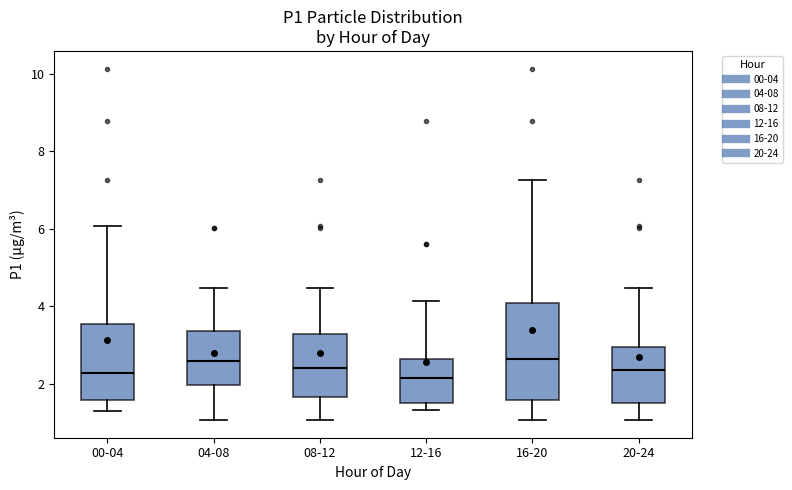

Reading left to right, read every box against the y-axis: the position of its median line, the range the box covers, and the ends of its whiskers. The values are not printed on the chart, so give them approximately, as read against the axis.

00-04: median 2.2, box 1.6 to 3.6, whiskers 1.4 to 6.0
04-08: median 2.6, box 2.0 to 3.4, whiskers 1.0 to 4.4
08-12: median 2.4, box 1.6 to 3.2, whiskers 1.0 to 4.4
12-16: median 2.2, box 1.6 to 2.6, whiskers 1.4 to 4.2
16-20: median 2.6, box 1.6 to 4.0, whiskers 1.0 to 7.2
20-24: median 2.4, box 1.6 to 3.0, whiskers 1.0 to 4.4